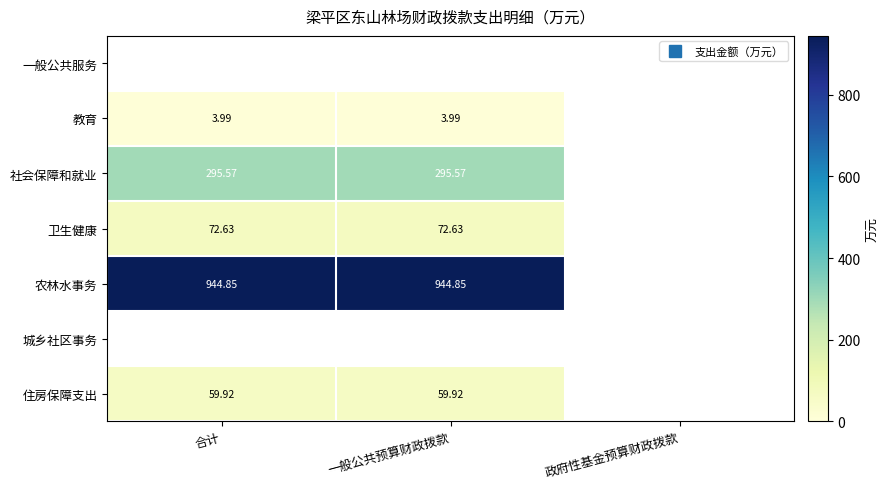

What is the maximum value for 农林水事务?

944.9